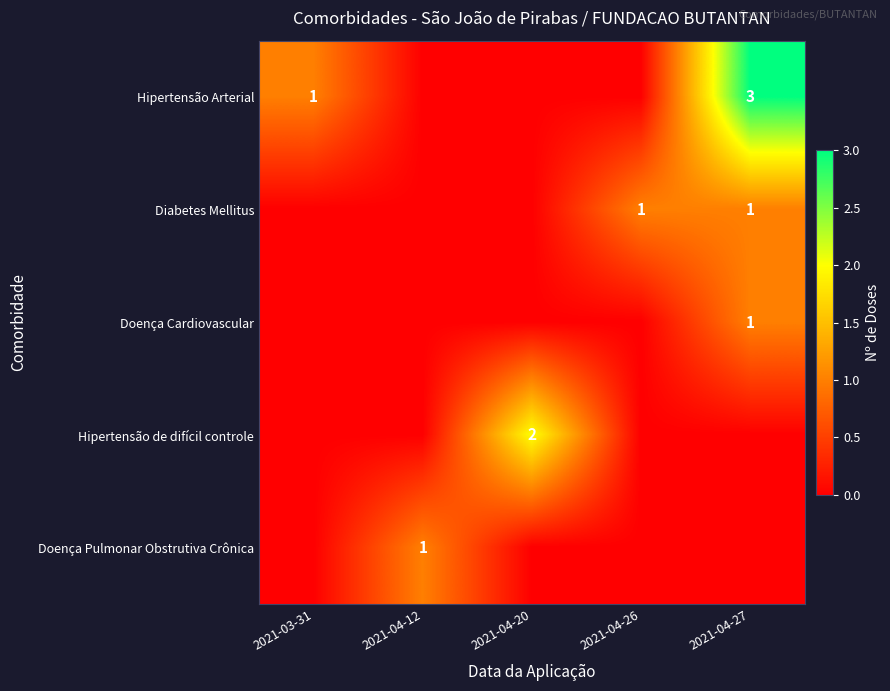

The value of Hipertensão Arterial at 2021-04-27 is 3. True or false?

True